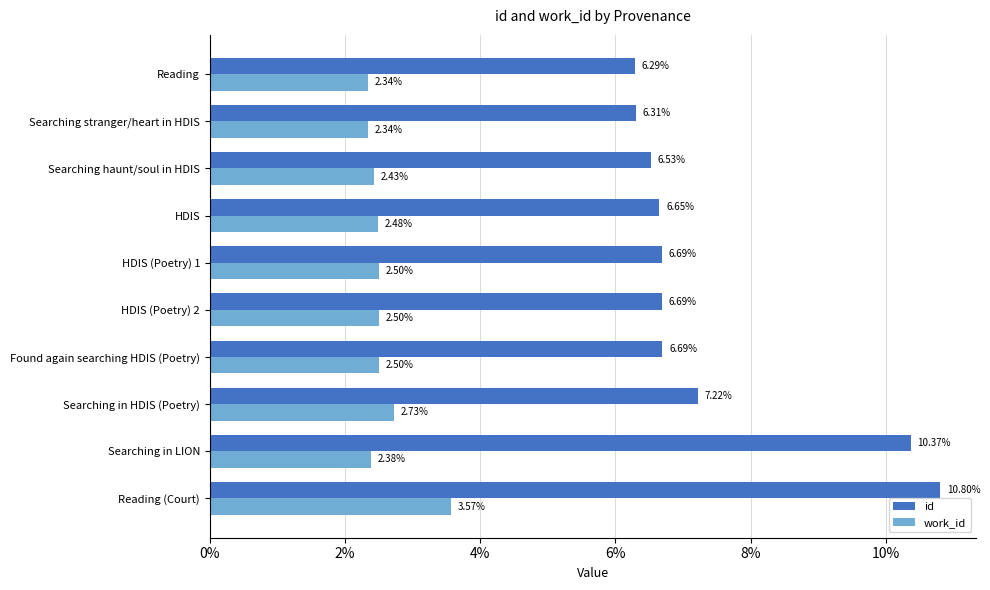

List the series in order of their peak value, lowest first.

work_id, id